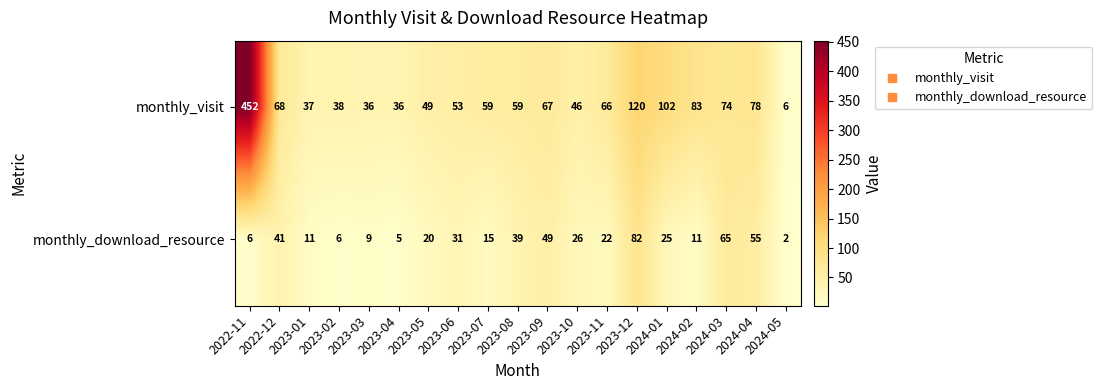

List the series in order of their overall mean, lowest first.

monthly_download_resource, monthly_visit